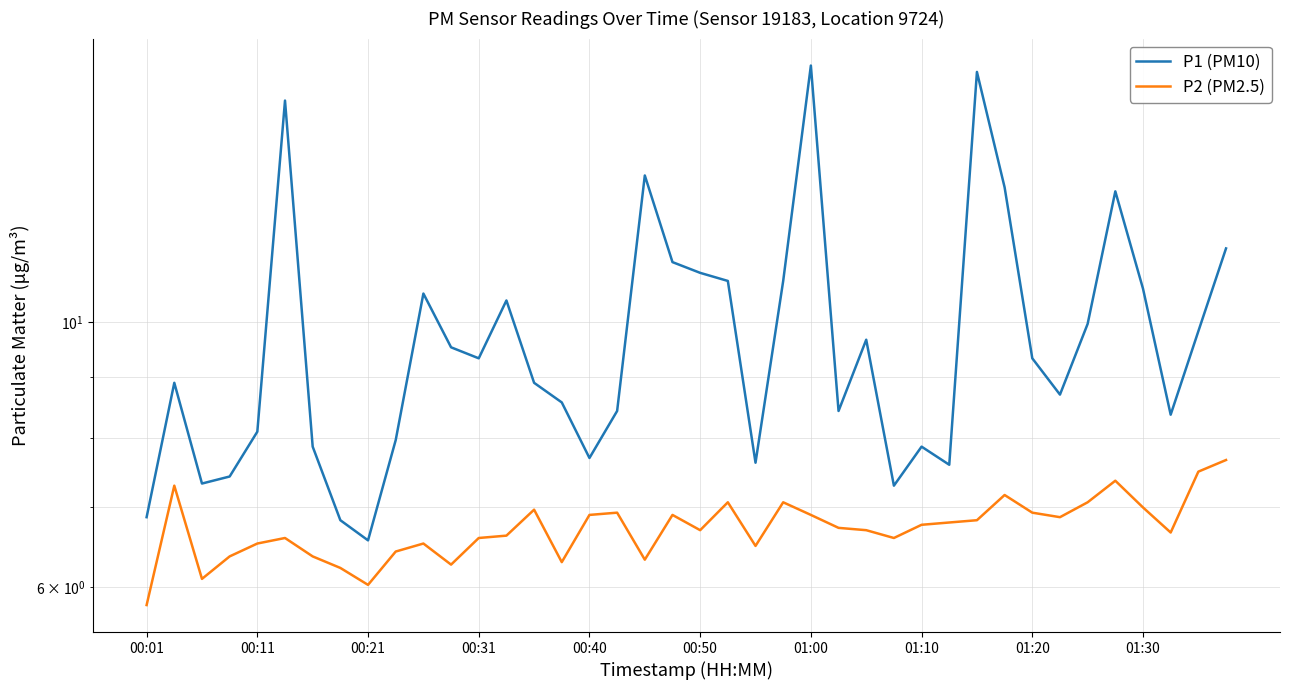

Does the chart have visible grid lines?

Yes